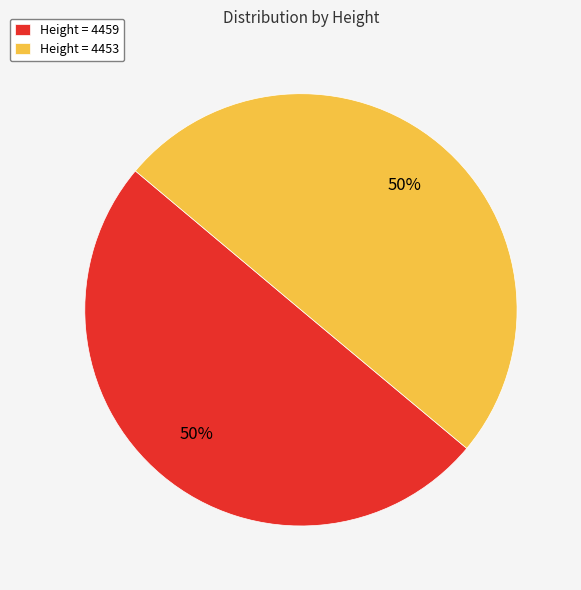

How many slices are in this pie chart?

2